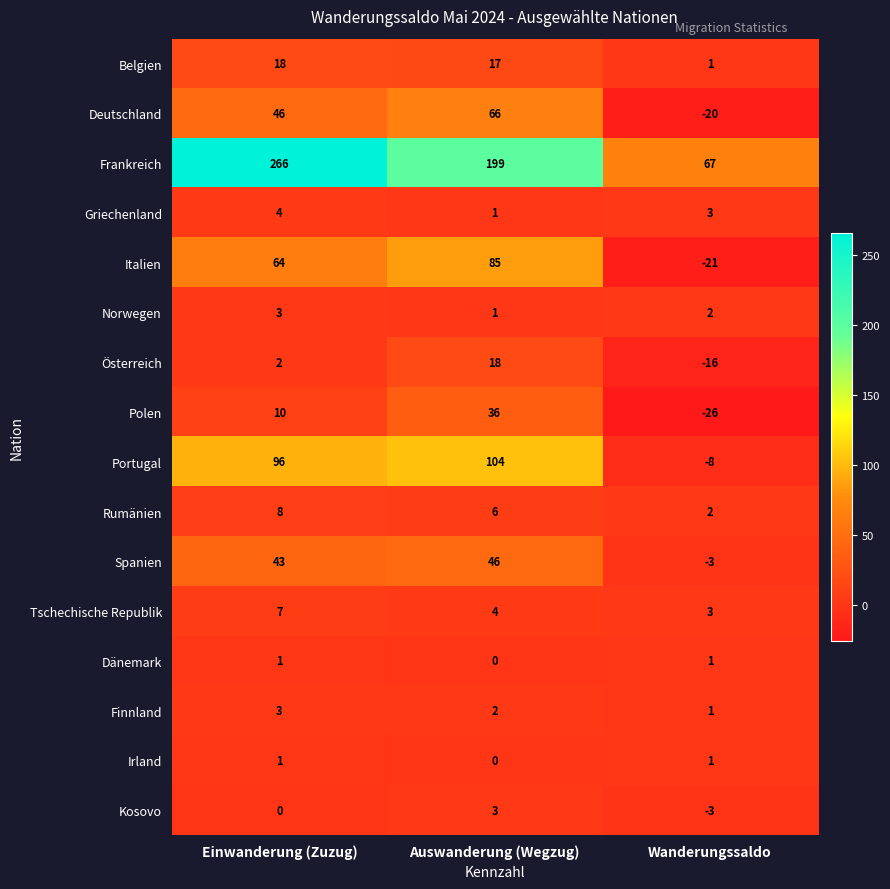

How many data points in Irland are less than 1?

1